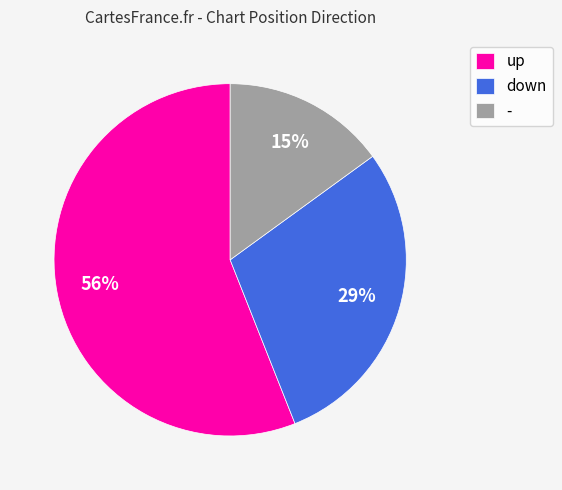

Count the number of slices in the pie.

3